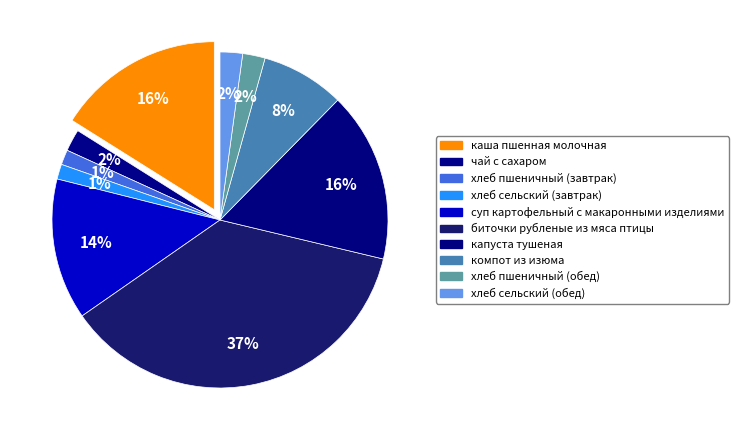

Does any single category account for the majority?

No